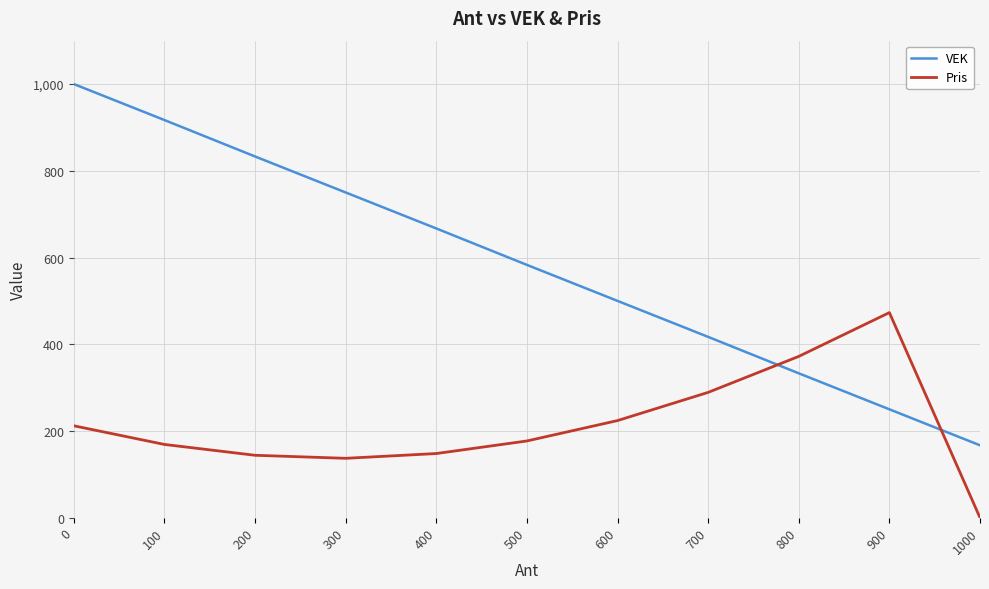

Count the number of categories in the chart.

11